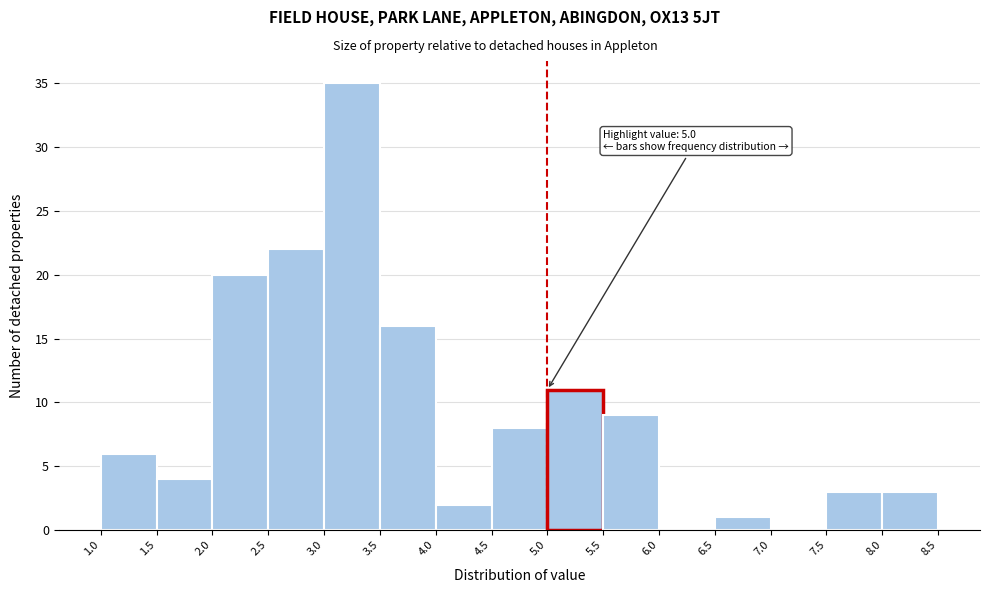

Over which range of the x-axis is the bar tallest?

3.0 to 3.5